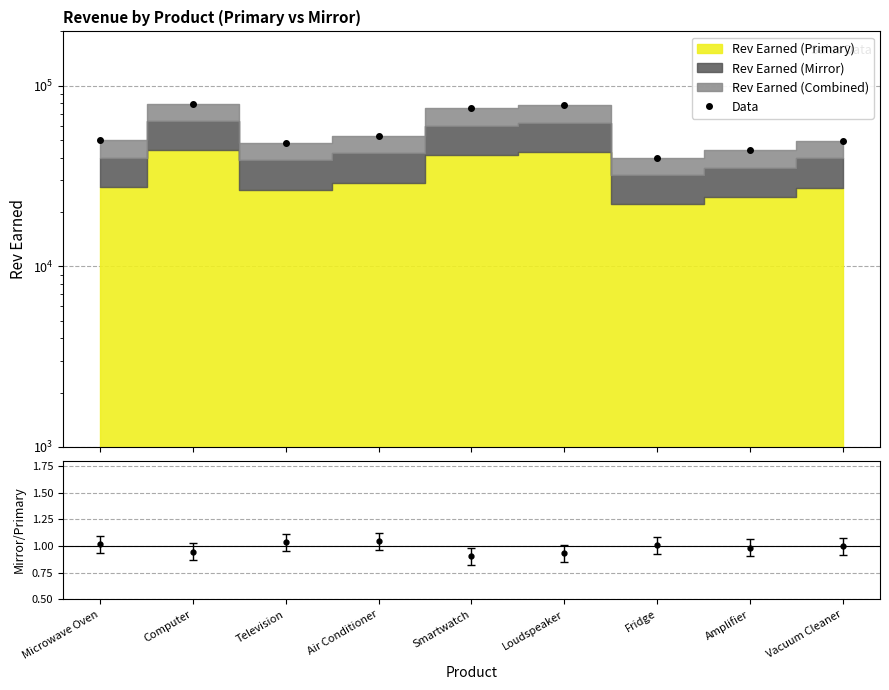

At which category does the data reach its first local peak?

Computer